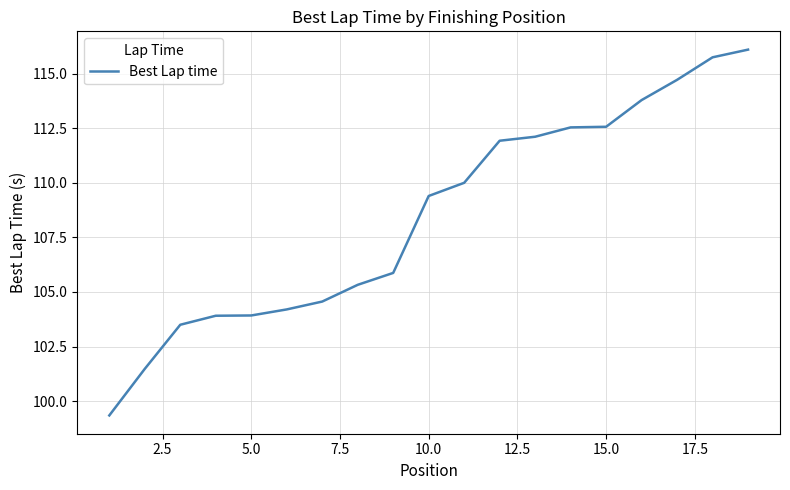

How many categories are shown in the chart?

19